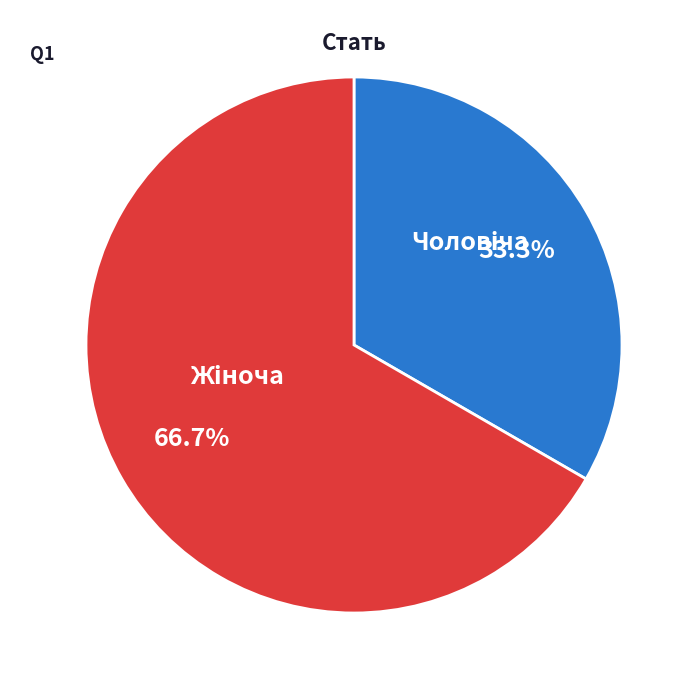

Is there any slice that represents more than half of the pie?

Yes